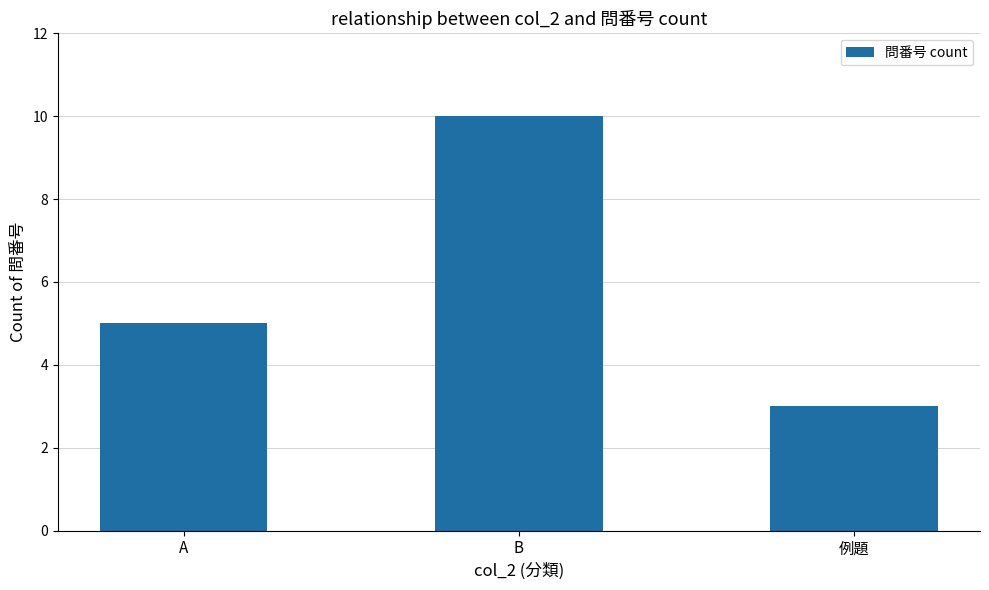

List the labels in order of value, largest first.

B, A, 例題